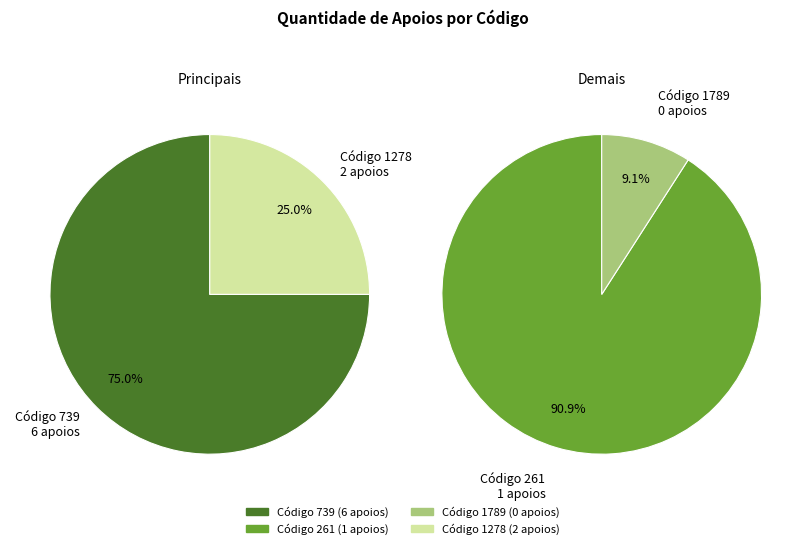

The 1278 slice represents 9% of the pie. True or false?

False